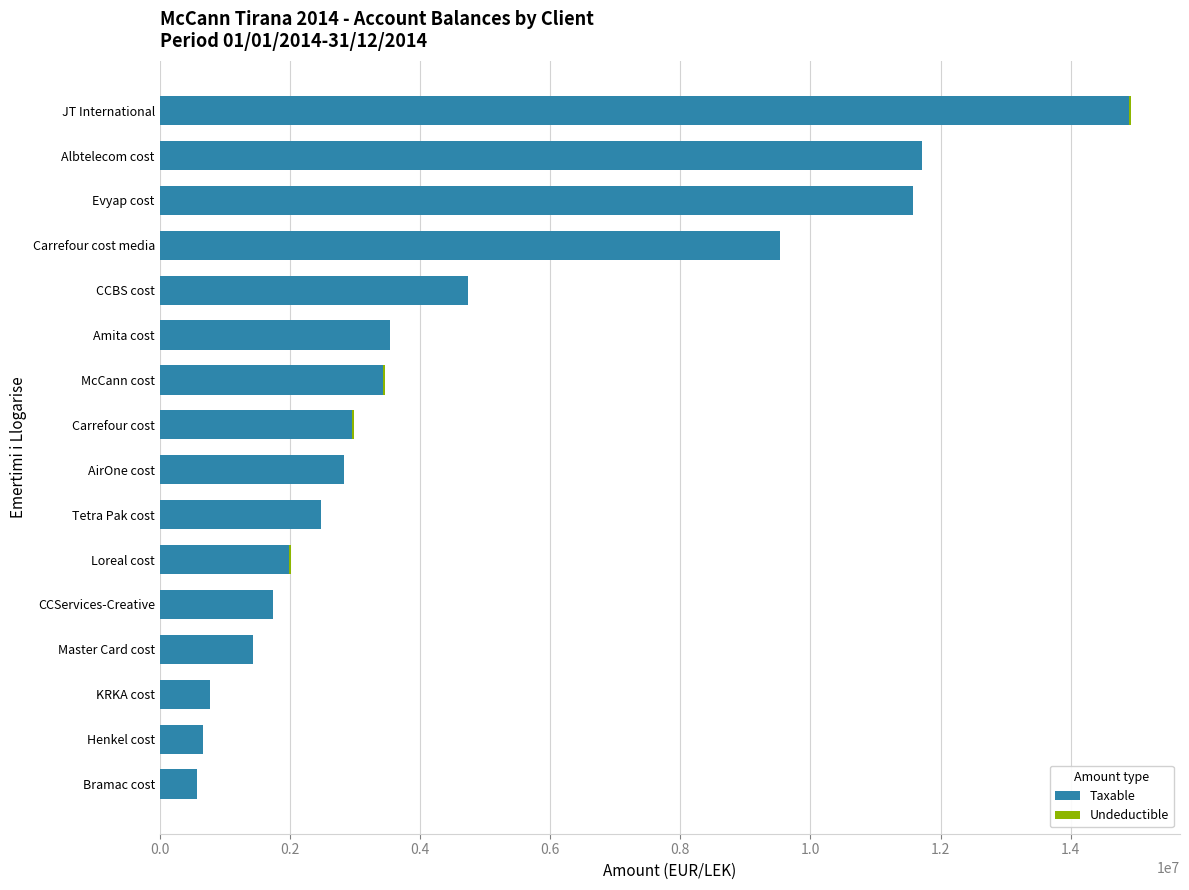

What is the sum of all Taxable values?

74875775.5